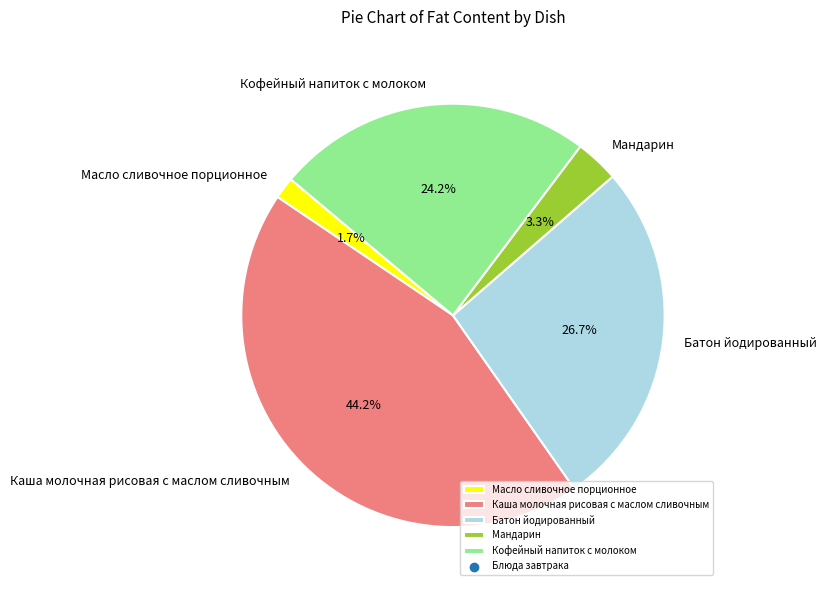

Is the sum of Масло сливочное порционное and Кофейный напиток с молоком greater than half?

No